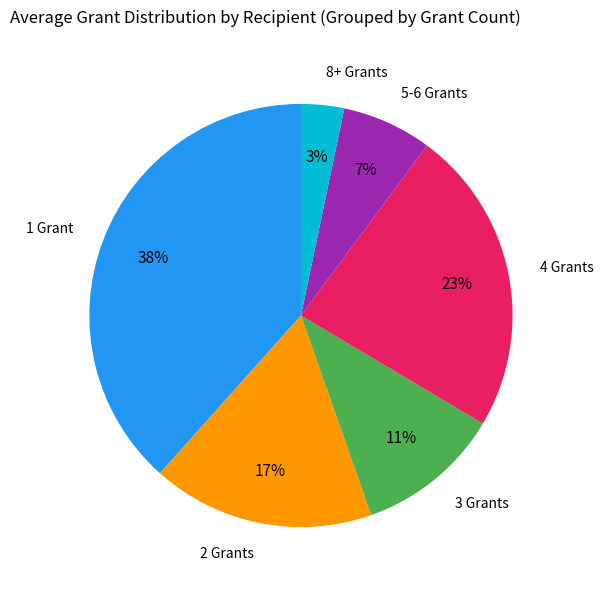

Is there any slice that represents more than half of the pie?

No